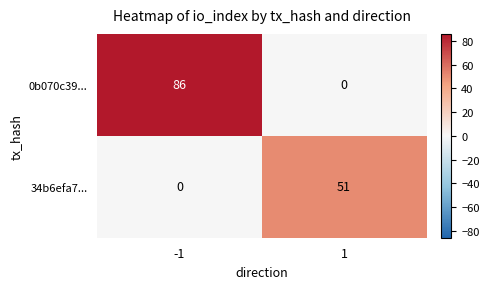

Which series has the widest spread of values?

0b070c39...